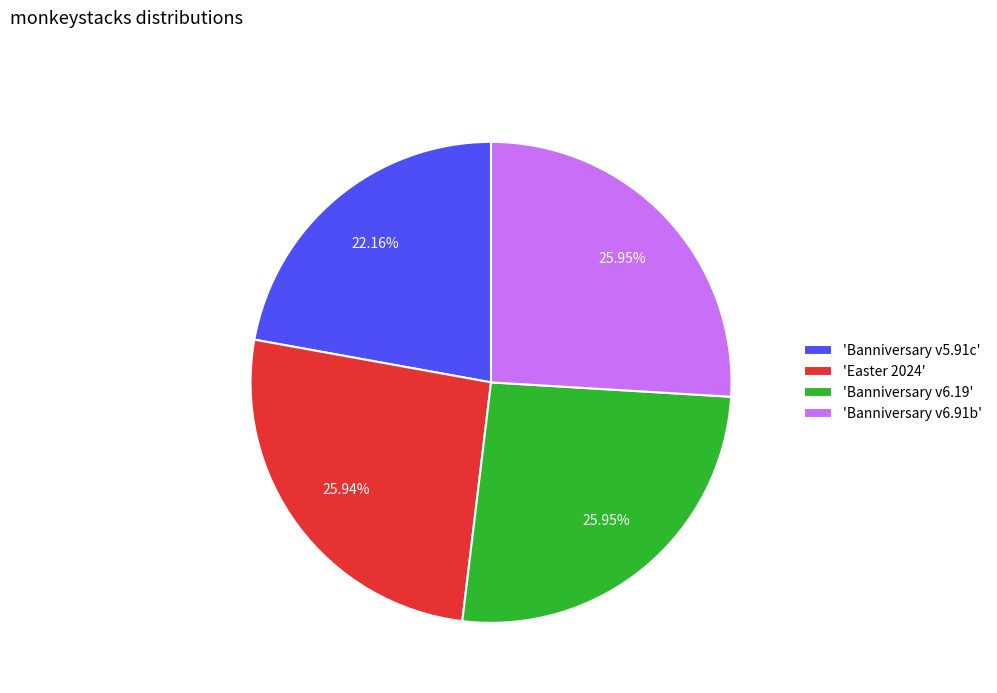

Which has a higher value, 'Banniversary v6.19' or 'Banniversary v5.91c'?

'Banniversary v6.19'